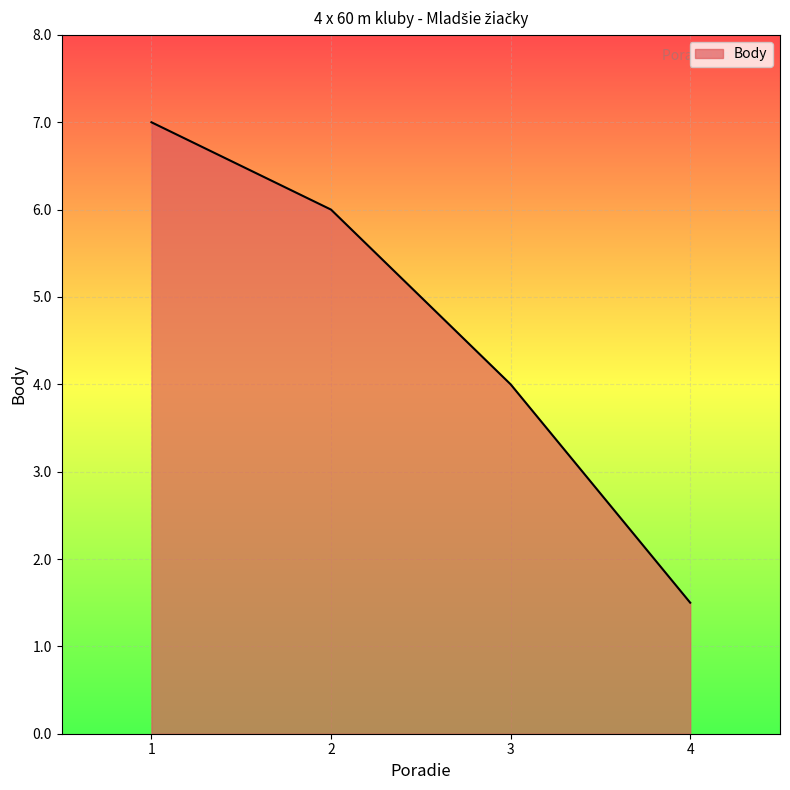

Reading left to right, list all the values displayed in this chart.

7.0	6.0	4.0	1.5